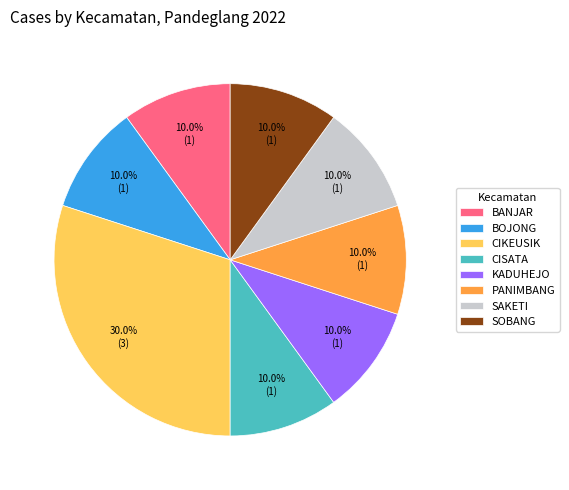

The BOJONG slice represents 20% of the pie. True or false?

False